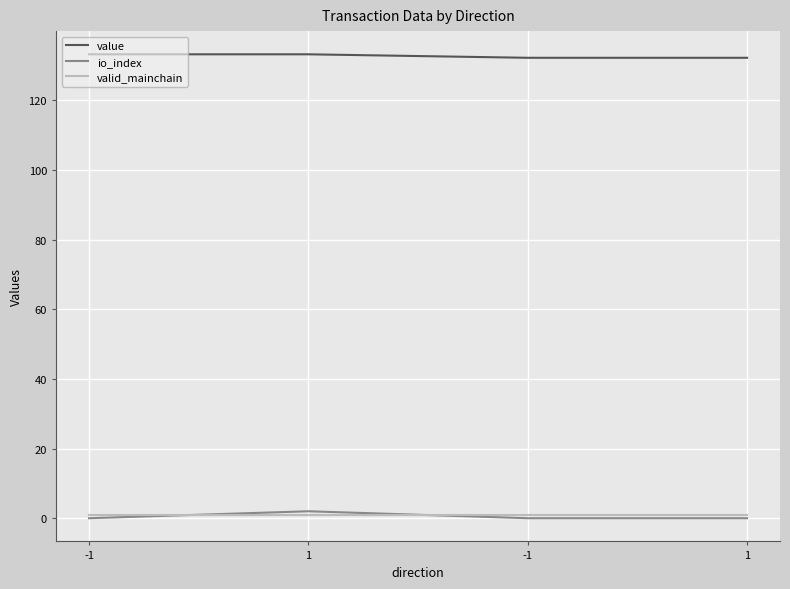

How many io_index values are between 0 and 2?

4